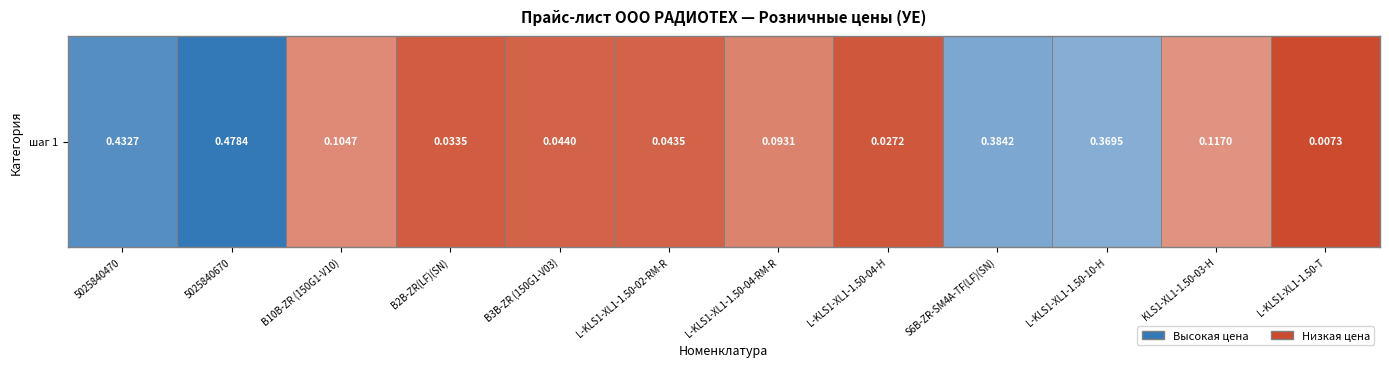

True or false: the data shows 0.0 at B2B-ZR(LF)(SN).

True